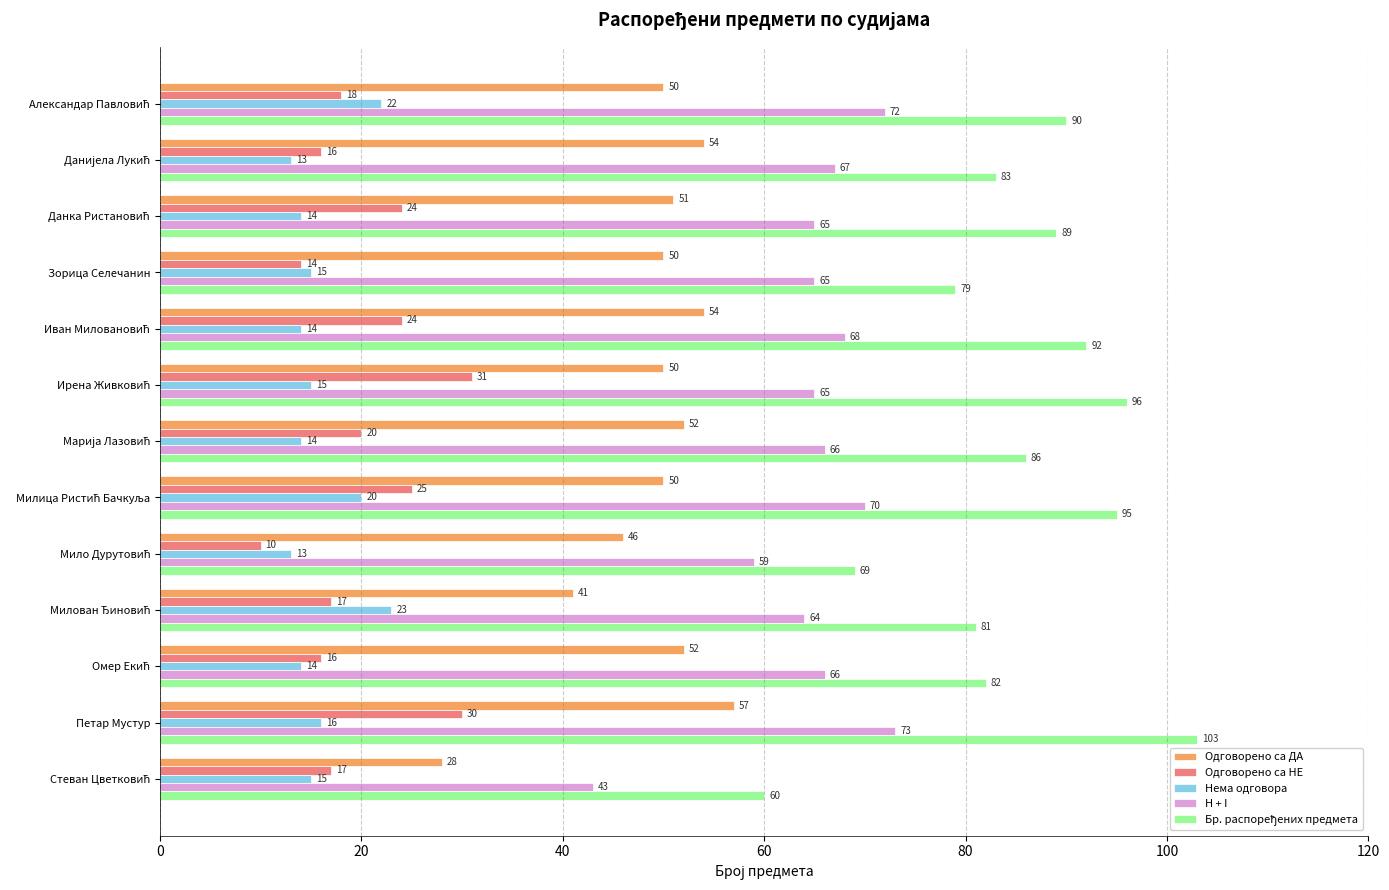

What is the difference between the second highest and minimum values in the Одговорено са ДА series?

26